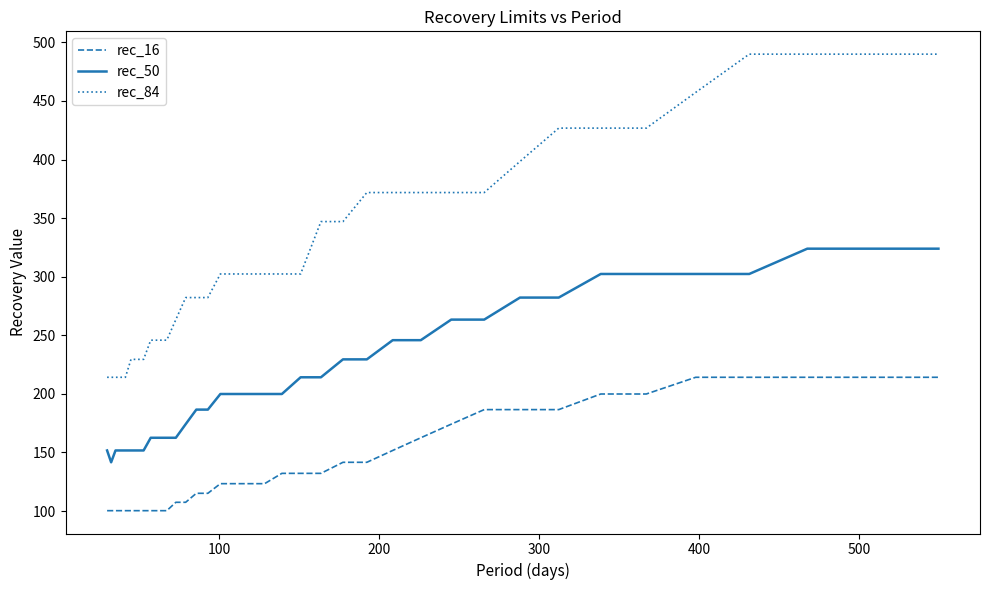

Rank the series by their maximum value, from lowest to highest.

rec_16, rec_50, rec_84